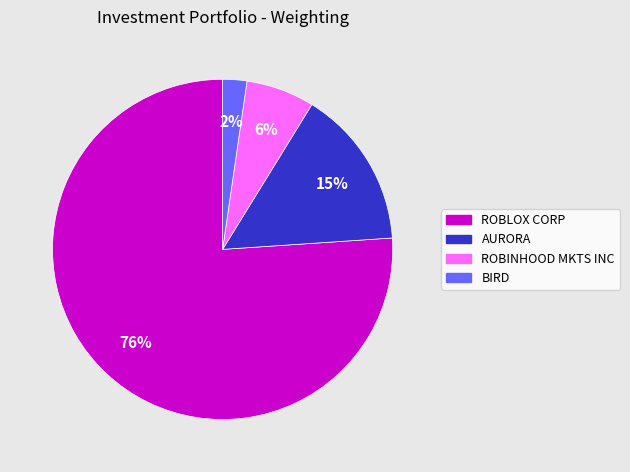

Does BIRD account for over 50% of the chart?

No